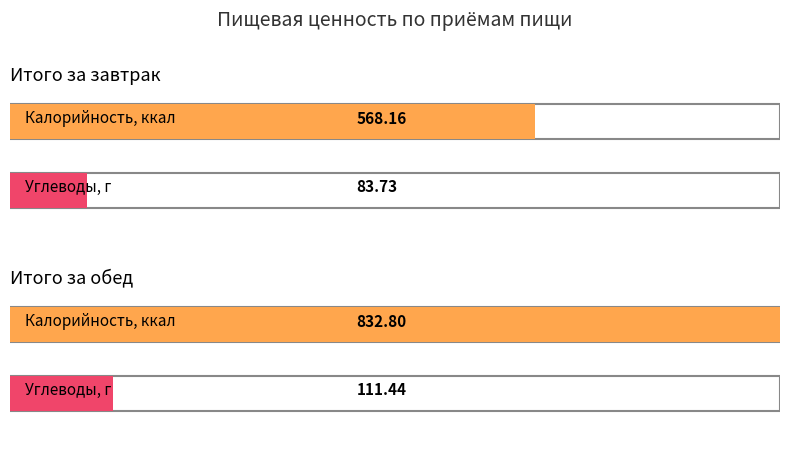

Count the number of data series in this chart.

4